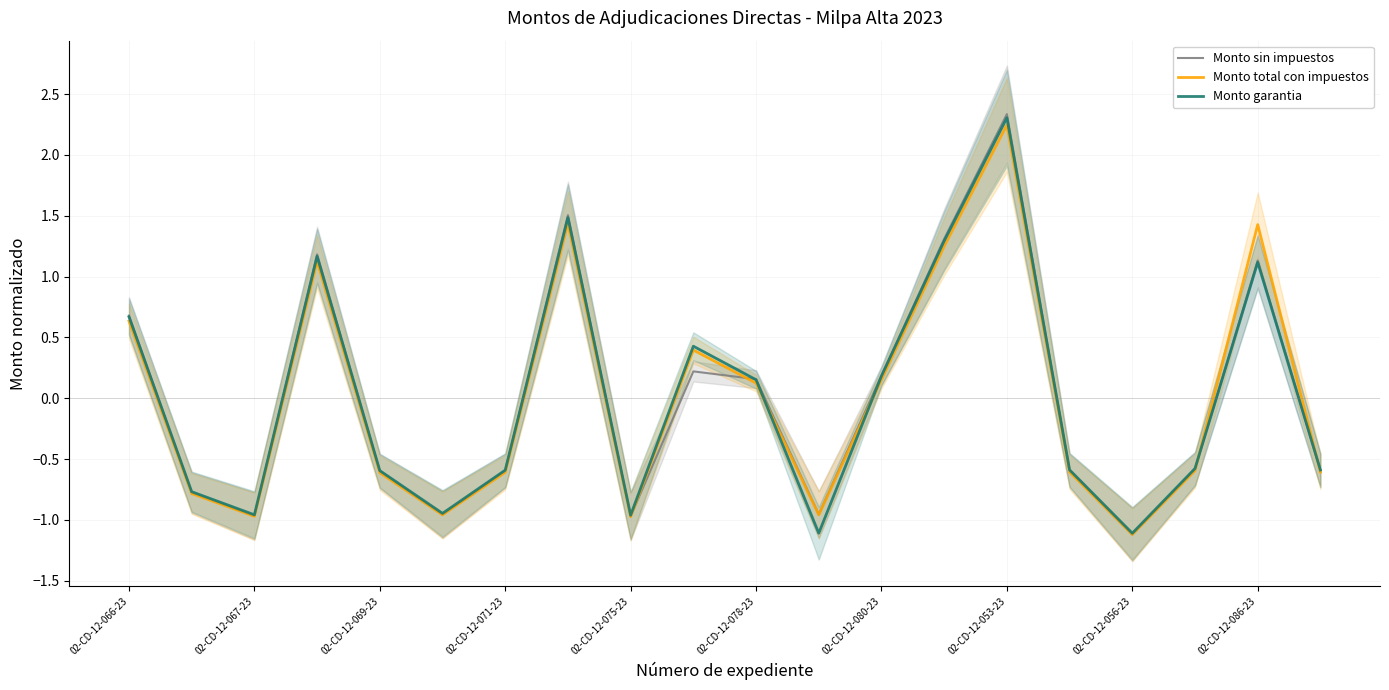

Which series has the largest total across all categories?

Monto garantia